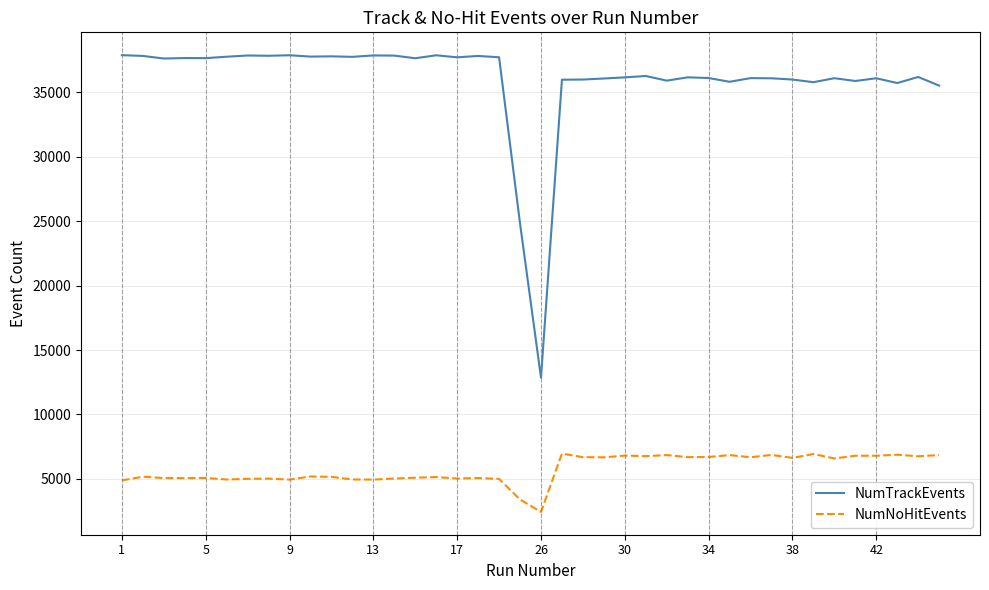

True or false: NumTrackEvents and NumNoHitEvents intersect in this chart.

False